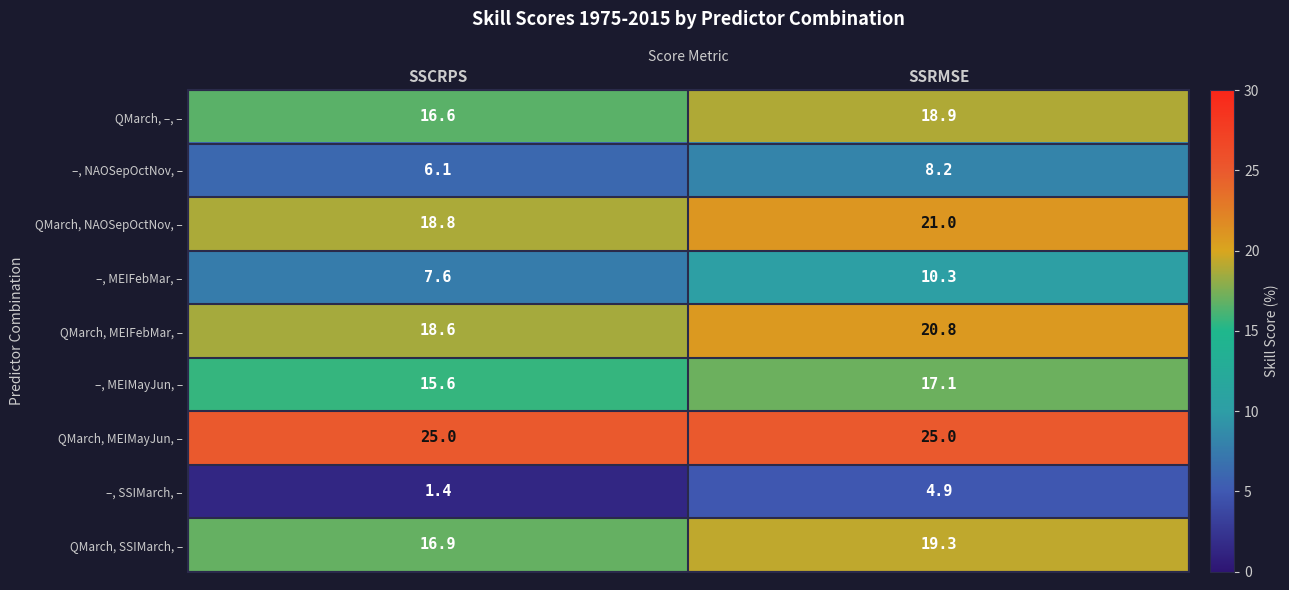

Which label corresponds to the smallest value in the chart?

SSCRPS